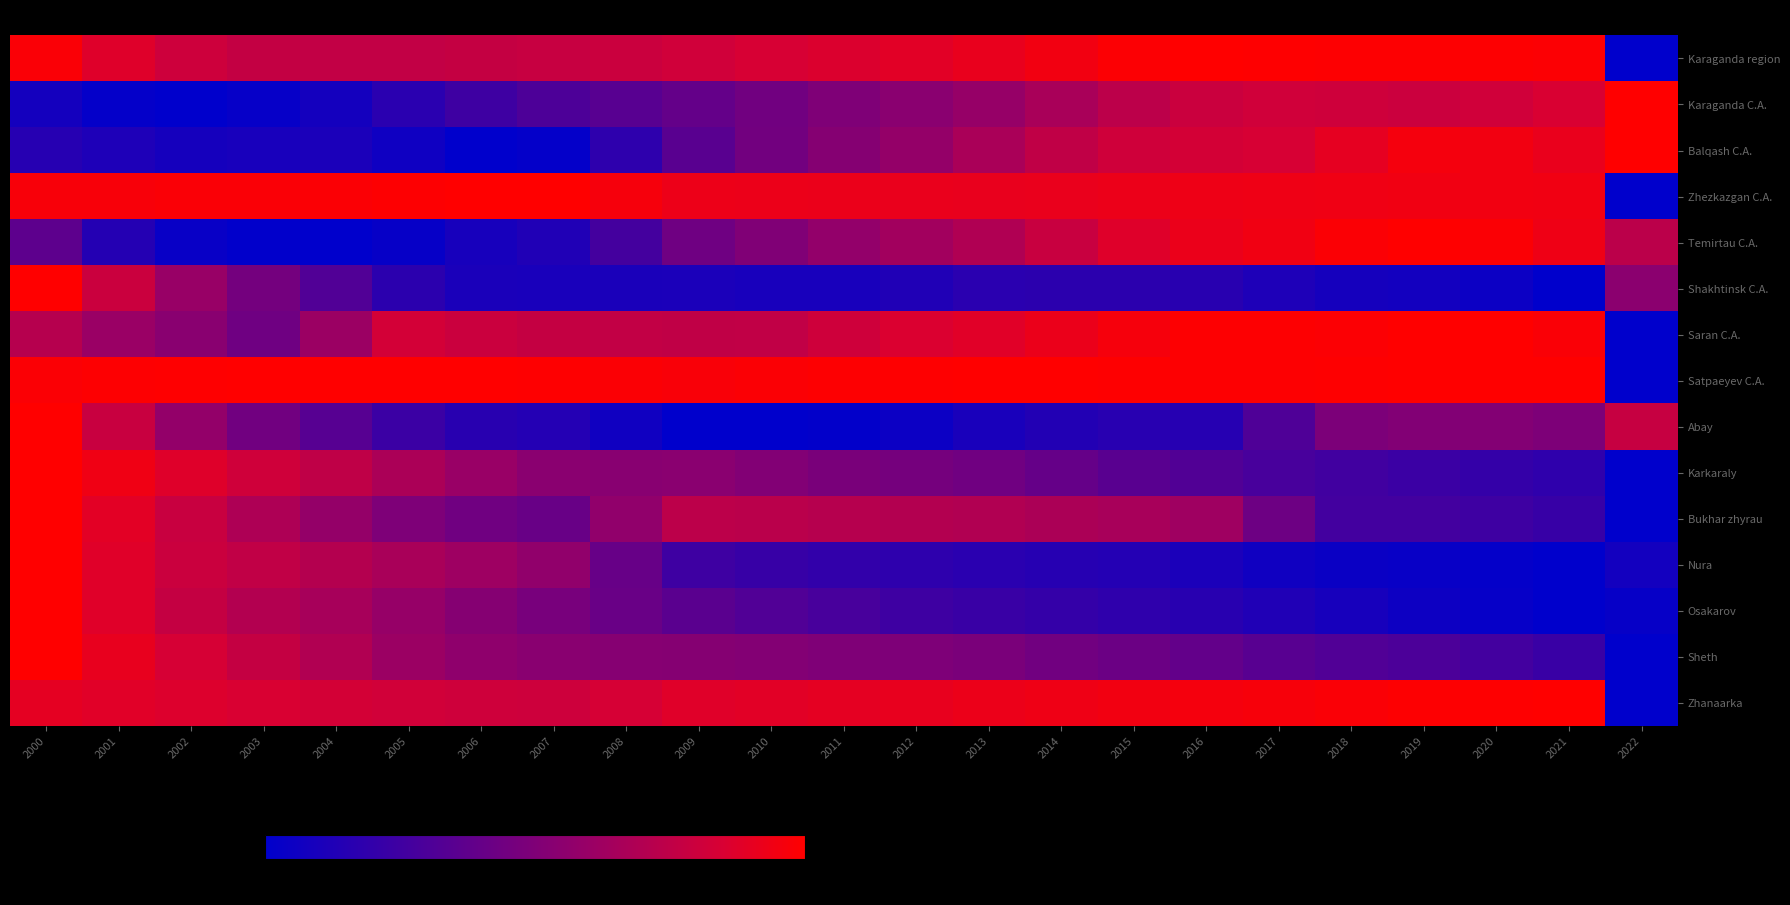

Which series has the largest total across all categories?

Satpaeyev C.A.